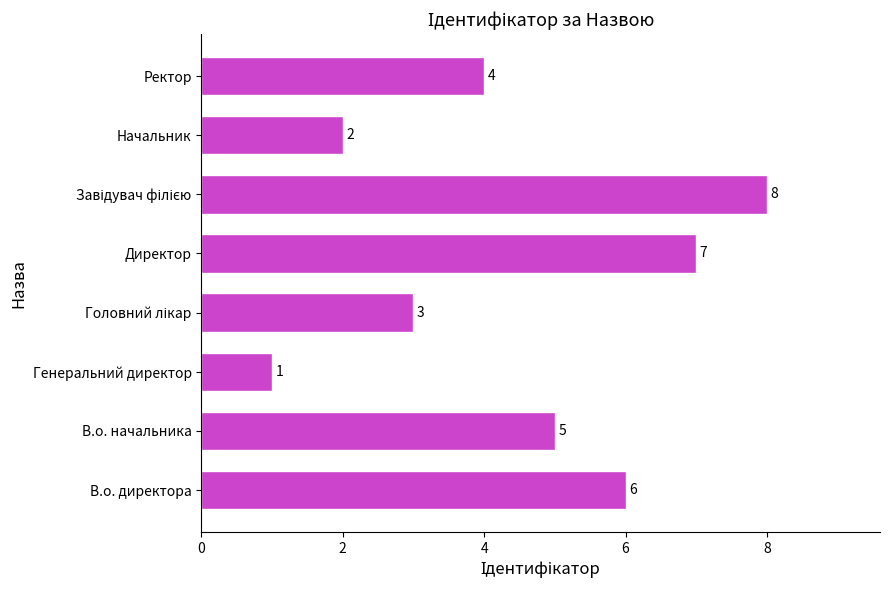

The chart shows a value of 6 at В.о. директора. True or false?

True